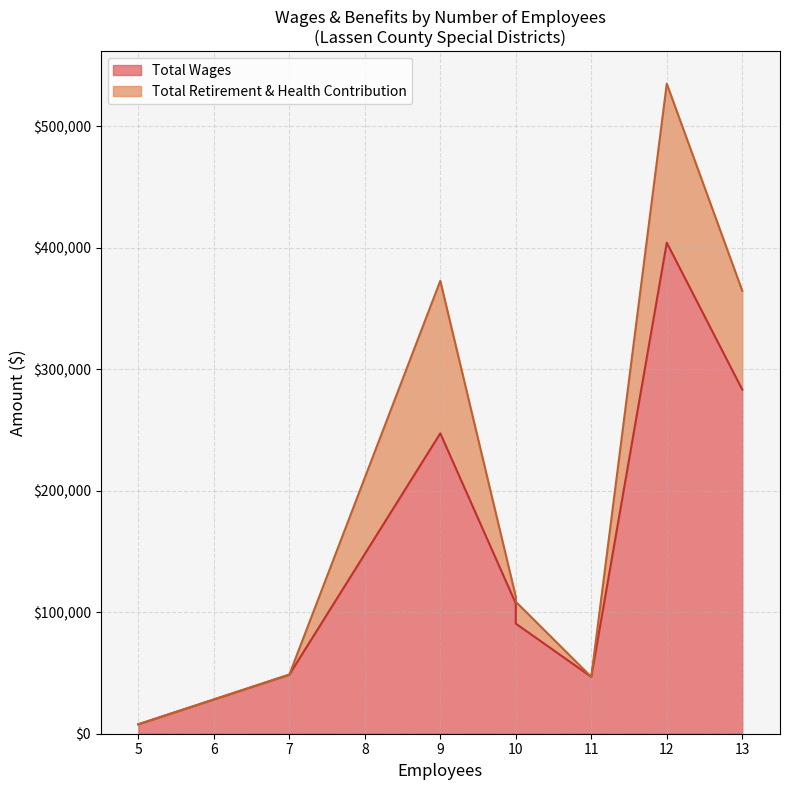

The Total Wages series shows 470564 at 7. True or false?

False